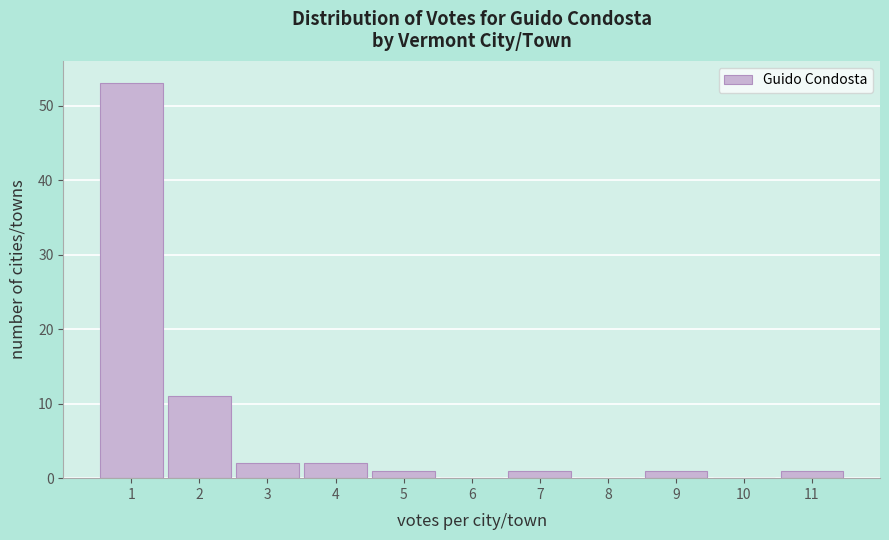

How tall is the bar that spans 4.5 to 5.5 on the x-axis? The values are not printed on the chart, so give them approximately, as read against the axis.

1